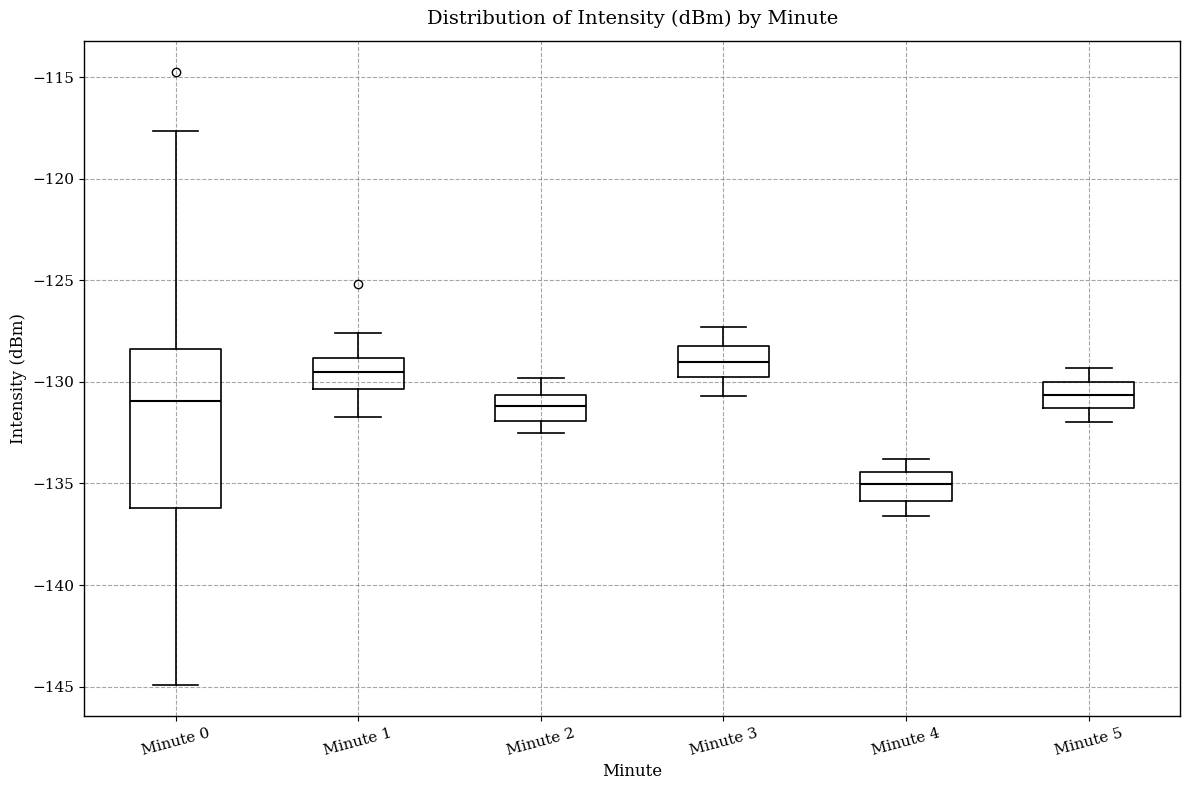

Comparing the boxes themselves (not the whiskers), which one is the tallest?

Minute 0